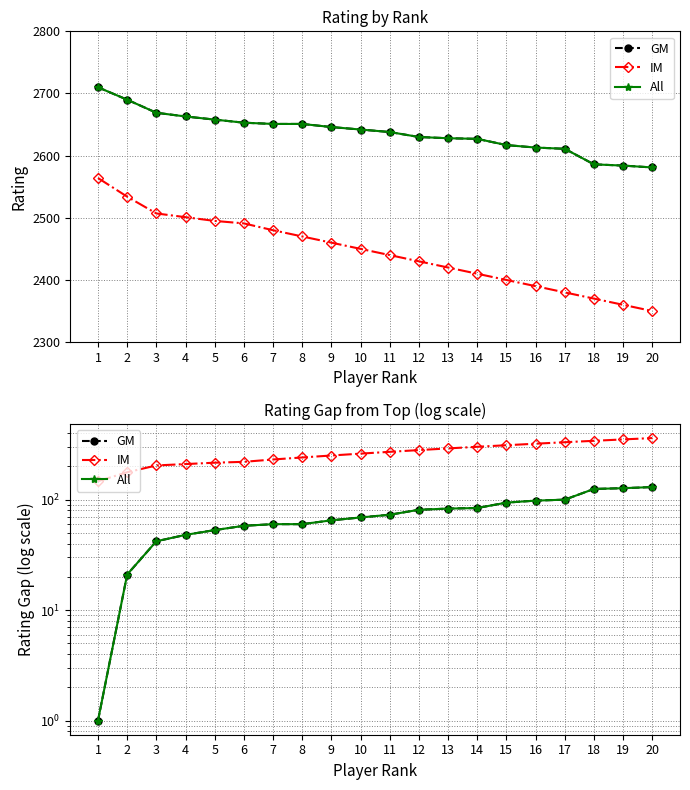

What is the difference between the highest and lowest values at 1?

146